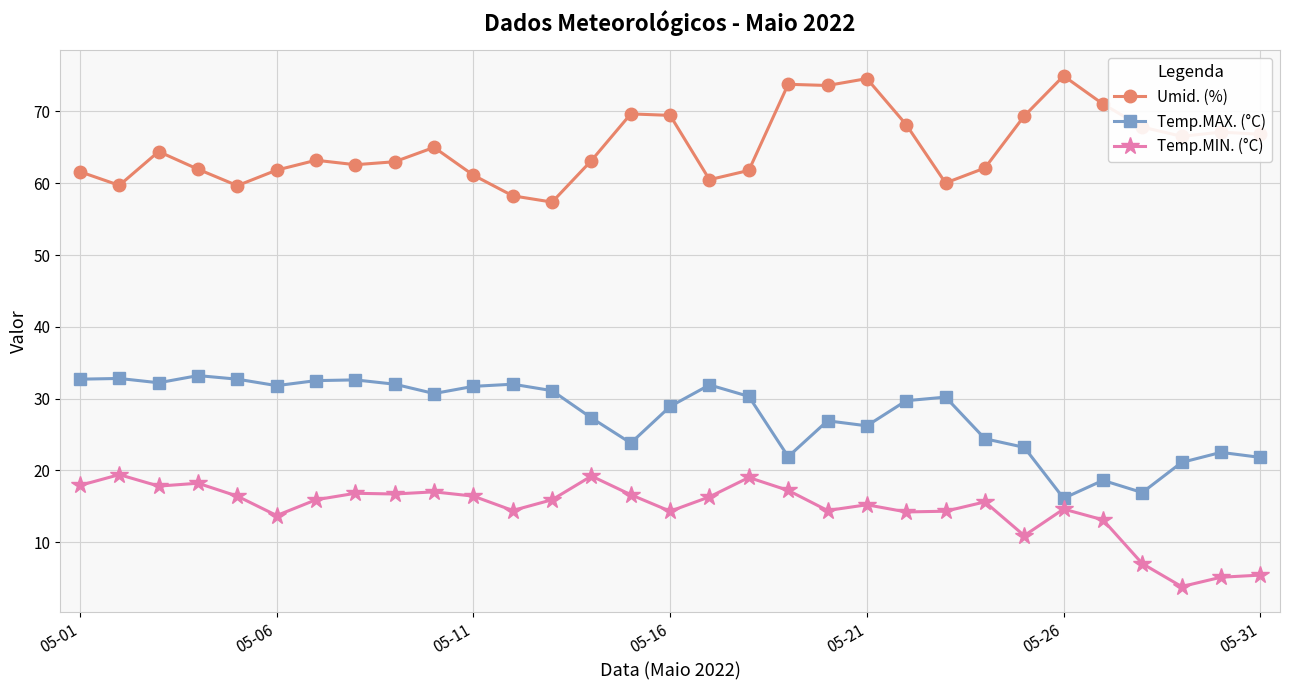

List the series in order of their peak value, lowest first.

Temp.MIN. (°C), Temp.MAX. (°C), Umid. (%)